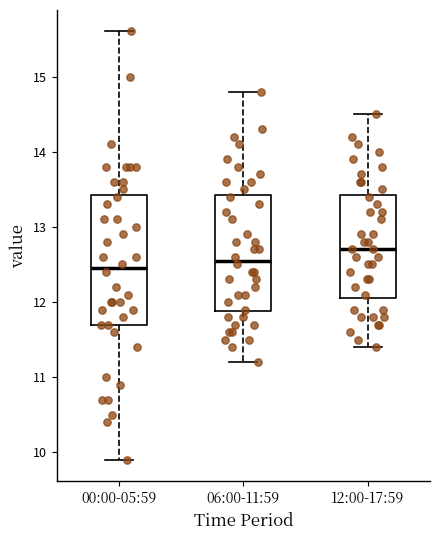

Which box has the highest median line?

12:00-17:59